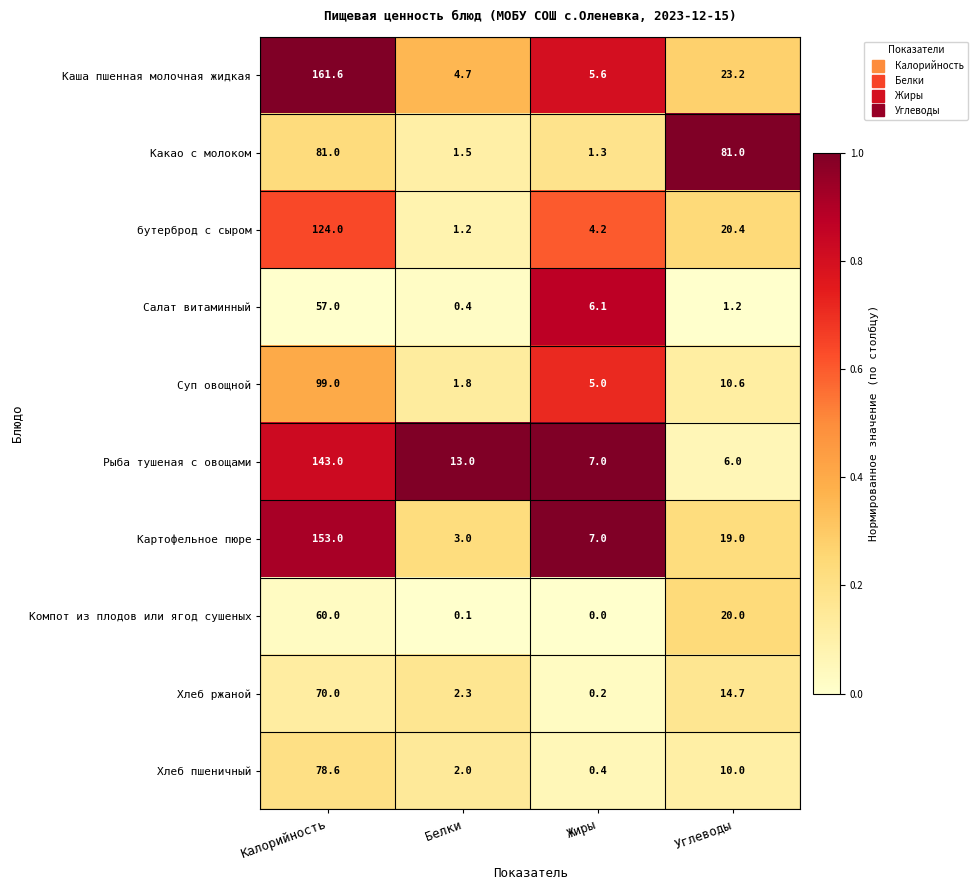

Rank the series at Калорийность from highest to lowest value.

Каша пшенная молочная жидкая, Картофельное пюре, Рыба тушеная с овощами, бутерброд с сыром, Суп овощной, Какао с молоком, Хлеб пшеничный, Хлеб ржаной, Компот из плодов или ягод сушеных, Салат витаминный